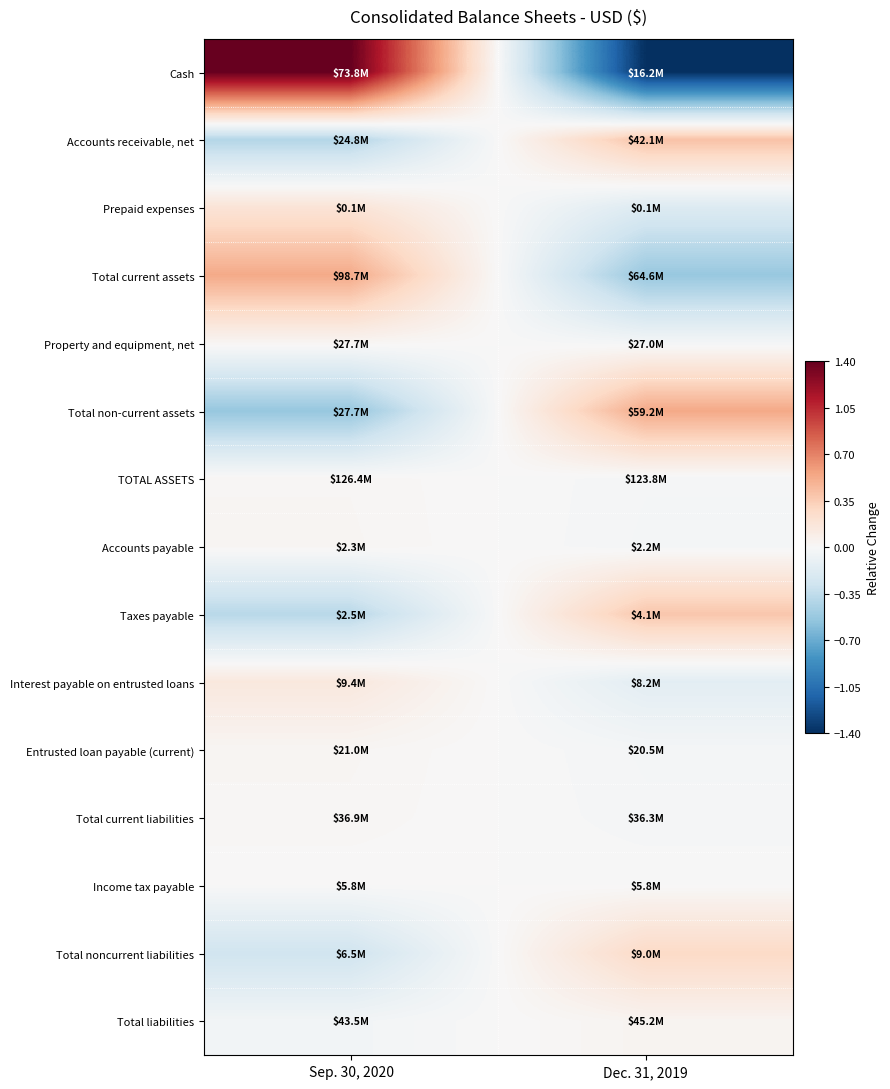

Count the number of categories in the chart.

2